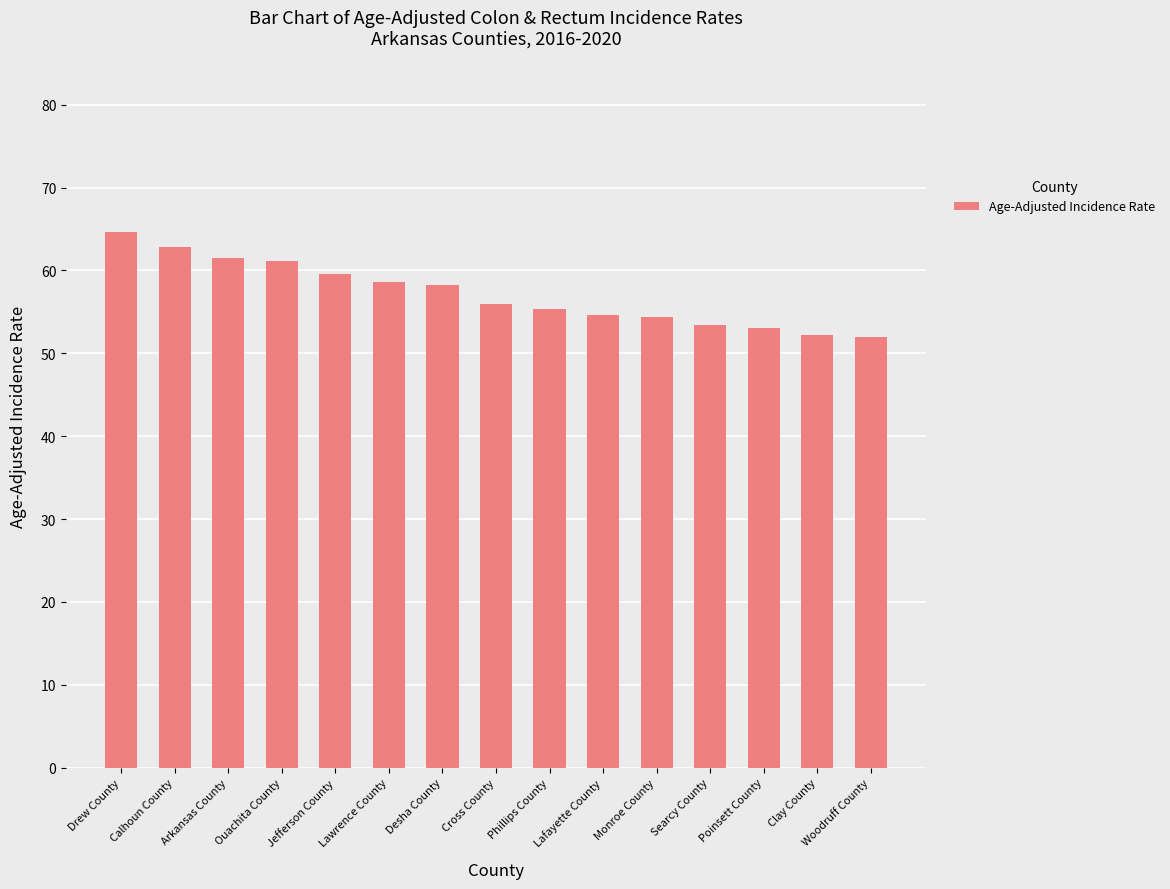

The chart shows a value of 53.0 at Poinsett County. True or false?

True